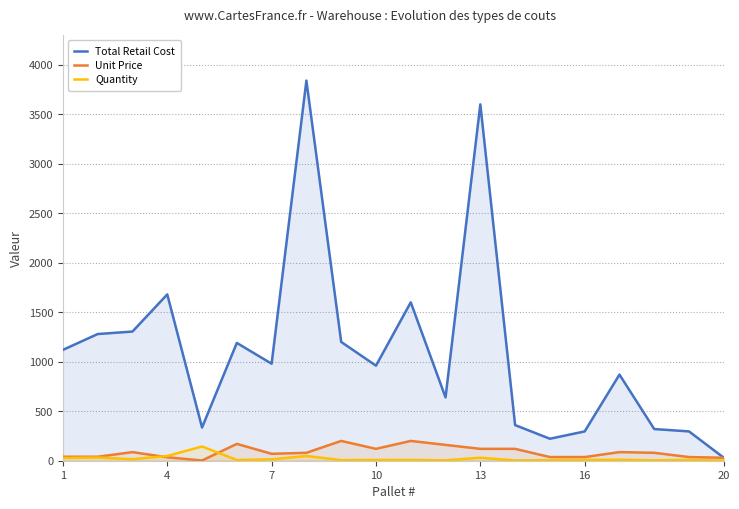

Does the chart have visible grid lines?

Yes